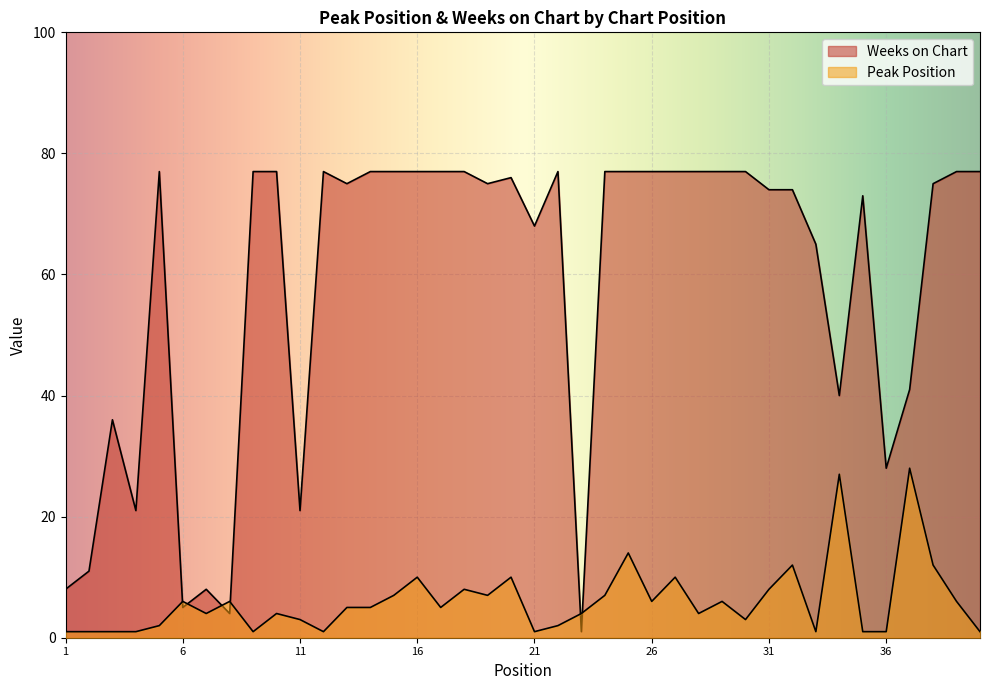

The value of Weeks on Chart at 5 is 77. True or false?

True